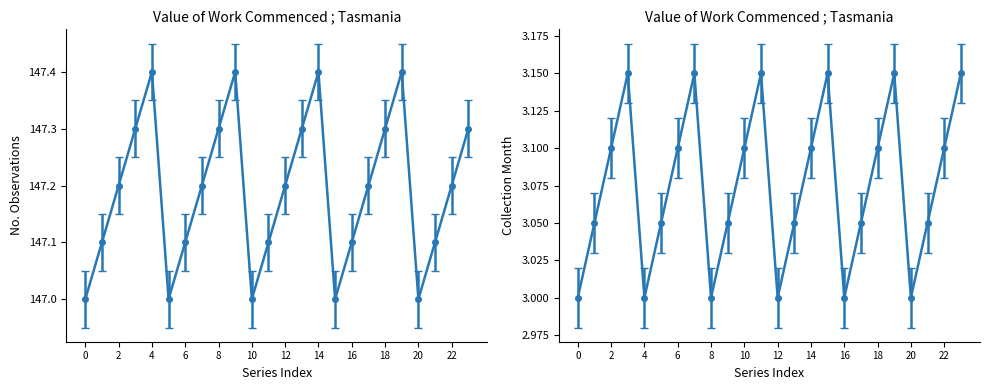

What are all the series names shown in the legend?

No. Obs., Collection Month